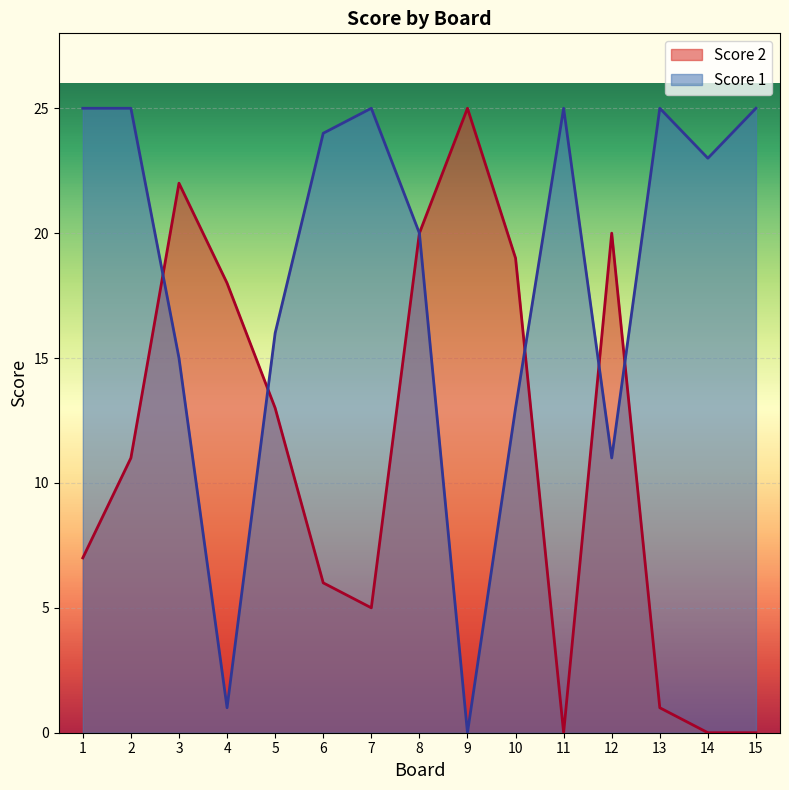

List the series in order of their overall mean, highest first.

Score 1, Score 2